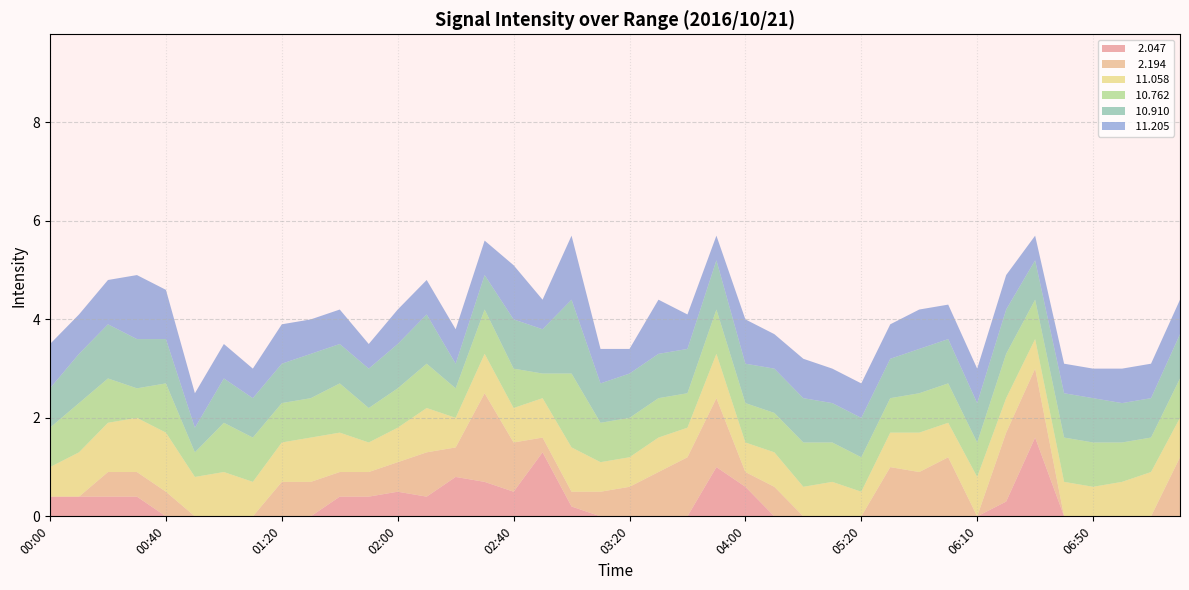

Reading left to right, what are all the values shown in this chart?

  2.047: 00:00=0.4	00:10=0.4	00:20=0.4	00:30=0.4	00:40=999.0	00:50=999.0	01:00=999.0	01:10=999.0	01:20=999.0	01:30=999.0	01:40=0.4	01:50=0.4	02:00=0.5	02:10=0.4	02:20=0.8	02:30=0.7	02:40=0.5	02:50=1.3	03:00=0.2	03:10=999.0	03:20=999.0	03:30=999.0	03:40=999.0	03:50=1.0	04:00=0.6	04:30=999.0	05:00=999.0	05:10=999.0	05:20=999.0	05:30=999.0	05:40=999.0	06:00=999.0	06:10=999.0	06:20=0.3	06:30=1.6	06:40=999.0	06:50=999.0	07:00=999.0	07:10=999.0	07:20=999.0
  2.194: 00:00=999.0	00:10=999.0	00:20=0.5	00:30=0.5	00:40=0.5	00:50=999.0	01:00=999.0	01:10=999.0	01:20=0.7	01:30=0.7	01:40=0.5	01:50=0.5	02:00=0.6	02:10=0.9	02:20=0.6	02:30=1.8	02:40=1.0	02:50=0.3	03:00=0.3	03:10=0.5	03:20=0.6	03:30=0.9	03:40=1.2	03:50=1.4	04:00=0.3	04:30=0.6	05:00=999.0	05:10=999.0	05:20=999.0	05:30=1.0	05:40=0.9	06:00=1.2	06:10=999.0	06:20=1.4	06:30=1.4	06:40=999.0	06:50=999.0	07:00=999.0	07:10=999.0	07:20=1.2
 11.058: 00:00=0.6	00:10=0.9	00:20=1.0	00:30=1.1	00:40=1.2	00:50=0.8	01:00=0.9	01:10=0.7	01:20=0.8	01:30=0.9	01:40=0.8	01:50=0.6	02:00=0.7	02:10=0.9	02:20=0.6	02:30=0.8	02:40=0.7	02:50=0.8	03:00=0.9	03:10=0.6	03:20=0.6	03:30=0.7	03:40=0.6	03:50=0.9	04:00=0.6	04:30=0.7	05:00=0.6	05:10=0.7	05:20=0.5	05:30=0.7	05:40=0.8	06:00=0.7	06:10=0.8	06:20=0.7	06:30=0.6	06:40=0.7	06:50=0.6	07:00=0.7	07:10=0.9	07:20=0.8
 10.762: 00:00=0.8	00:10=1.0	00:20=0.9	00:30=0.6	00:40=1.0	00:50=0.5	01:00=1.0	01:10=0.9	01:20=0.8	01:30=0.8	01:40=1.0	01:50=0.7	02:00=0.8	02:10=0.9	02:20=0.6	02:30=0.9	02:40=0.8	02:50=0.5	03:00=1.5	03:10=0.8	03:20=0.8	03:30=0.8	03:40=0.7	03:50=0.9	04:00=0.8	04:30=0.8	05:00=0.9	05:10=0.8	05:20=0.7	05:30=0.7	05:40=0.8	06:00=0.8	06:10=0.7	06:20=0.9	06:30=0.8	06:40=0.9	06:50=0.9	07:00=0.8	07:10=0.7	07:20=0.8
 10.910: 00:00=0.8	00:10=1.0	00:20=1.1	00:30=1.0	00:40=0.9	00:50=0.5	01:00=0.9	01:10=0.8	01:20=0.8	01:30=0.9	01:40=0.8	01:50=0.8	02:00=0.9	02:10=1.0	02:20=0.5	02:30=0.7	02:40=1.0	02:50=0.9	03:00=1.5	03:10=0.8	03:20=0.9	03:30=0.9	03:40=0.9	03:50=1.0	04:00=0.8	04:30=0.9	05:00=0.9	05:10=0.8	05:20=0.8	05:30=0.8	05:40=0.9	06:00=0.9	06:10=0.8	06:20=0.9	06:30=0.8	06:40=0.9	06:50=0.9	07:00=0.8	07:10=0.8	07:20=0.9
 11.205: 00:00=0.9	00:10=0.8	00:20=0.9	00:30=1.3	00:40=1.0	00:50=0.7	01:00=0.7	01:10=0.6	01:20=0.8	01:30=0.7	01:40=0.7	01:50=0.5	02:00=0.7	02:10=0.7	02:20=0.7	02:30=0.7	02:40=1.1	02:50=0.6	03:00=1.3	03:10=0.7	03:20=0.5	03:30=1.1	03:40=0.7	03:50=0.5	04:00=0.9	04:30=0.7	05:00=0.8	05:10=0.7	05:20=0.7	05:30=0.7	05:40=0.8	06:00=0.7	06:10=0.7	06:20=0.7	06:30=0.5	06:40=0.6	06:50=0.6	07:00=0.7	07:10=0.7	07:20=0.7